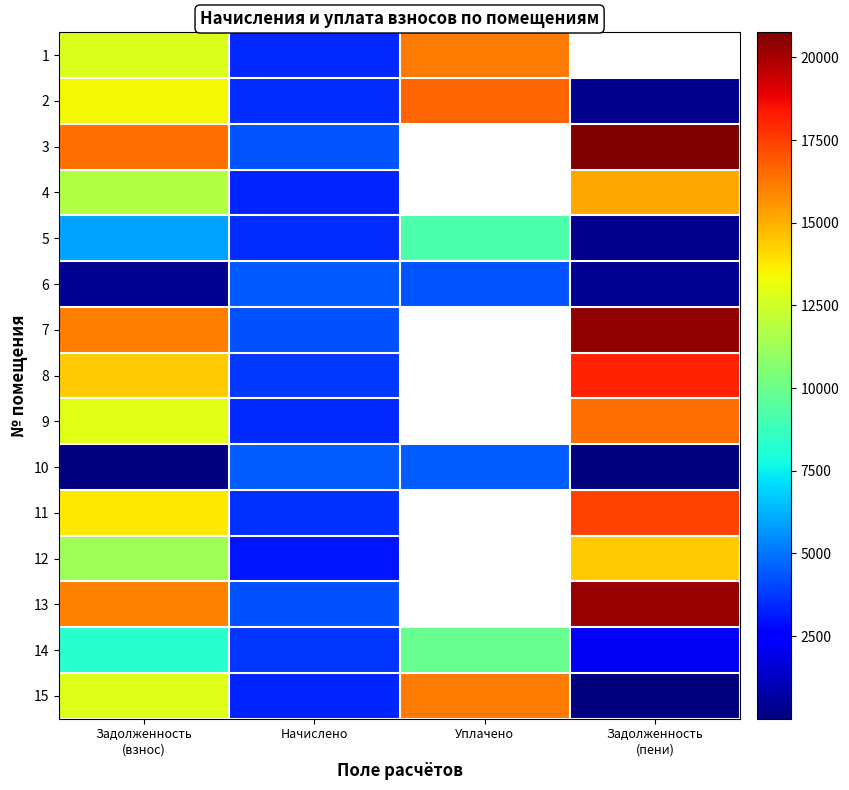

At which label does 13 first exceed 20302?

Задолженность (пени)